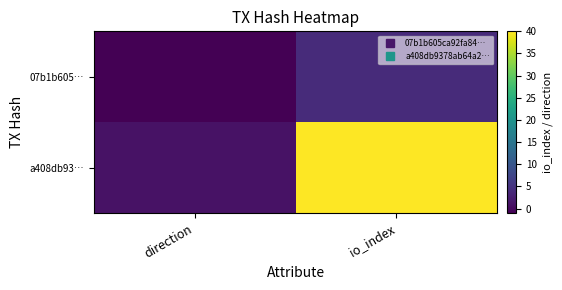

Which series has the largest total across all categories?

a408db93…